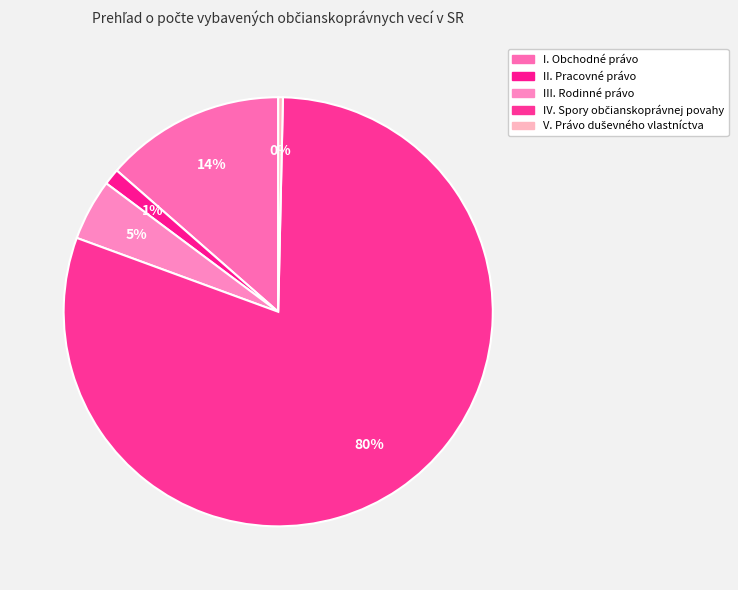

How many segments does this pie chart have?

5